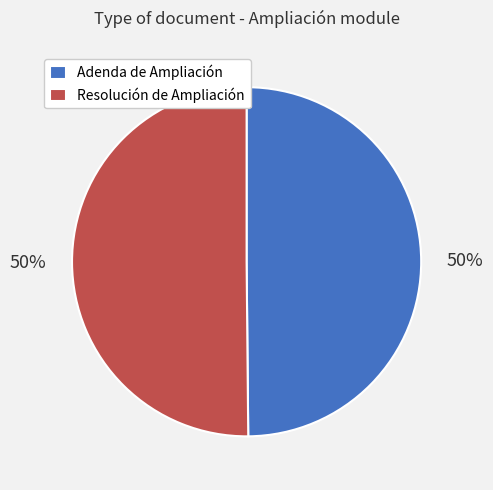

How many slices are in this pie chart?

2